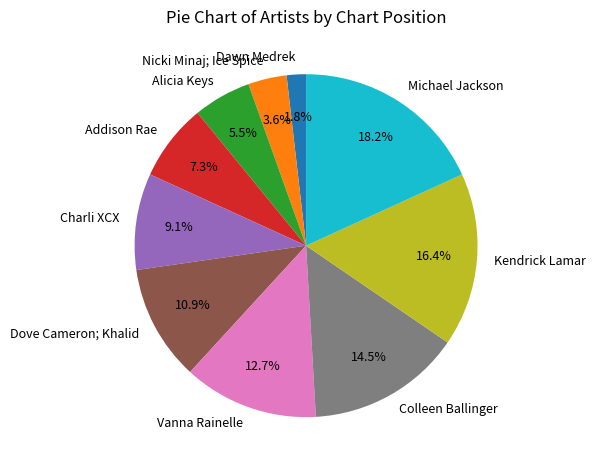

What percentage is NOT represented by Nicki Minaj; Ice Spice?

96.4%